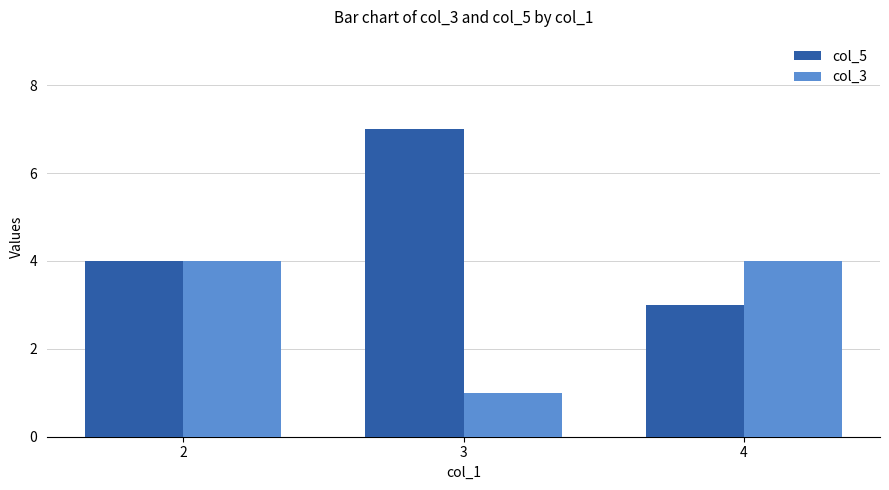

At which category does the chart reach its peak across all series?

3